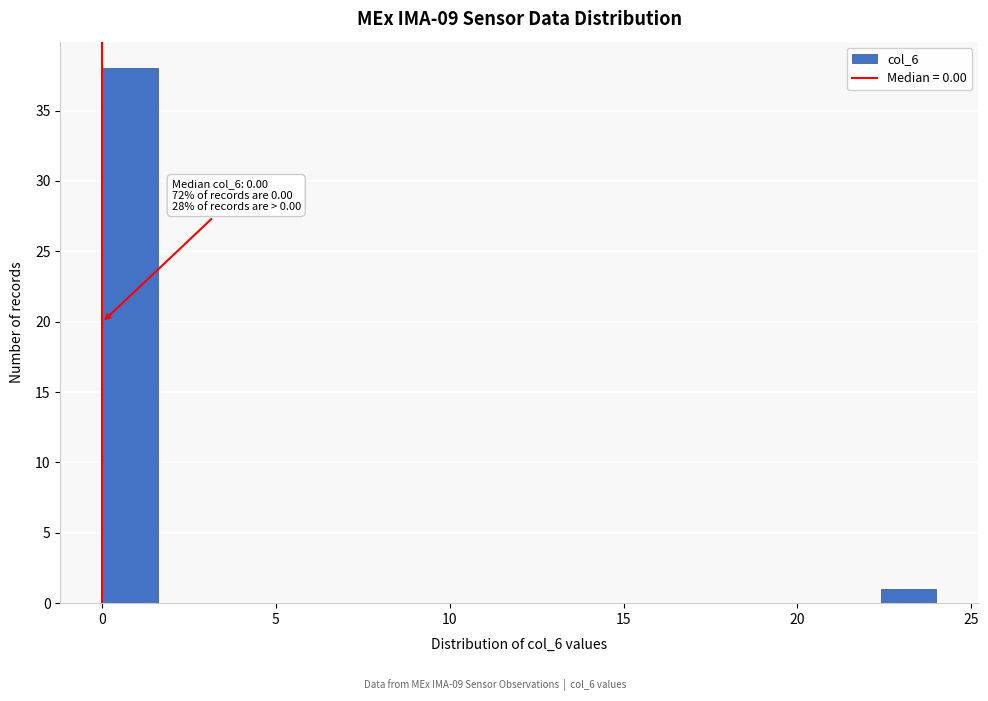

Read against the x-axis, roughly where is the centre of the tallest bar?

1.0